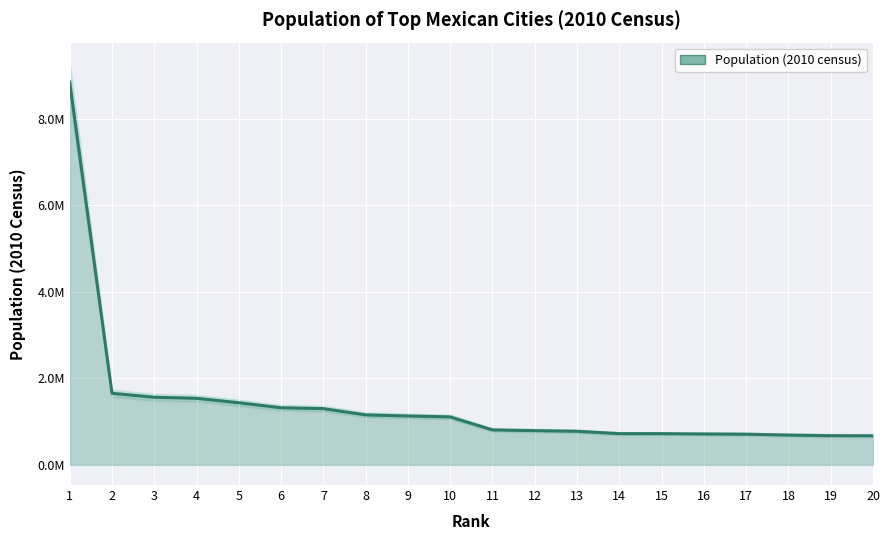

List the labels in order of value, smallest first.

20, 19, 18, 17, 16, 15, 14, 13, 12, 11, 10, 9, 8, 7, 6, 5, 4, 3, 2, 1